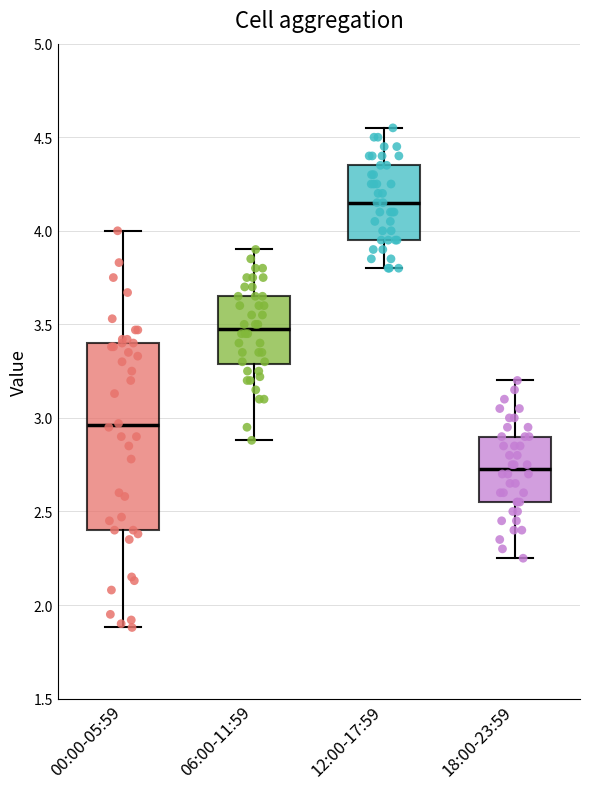

Which box has the highest median line?

12:00-17:59